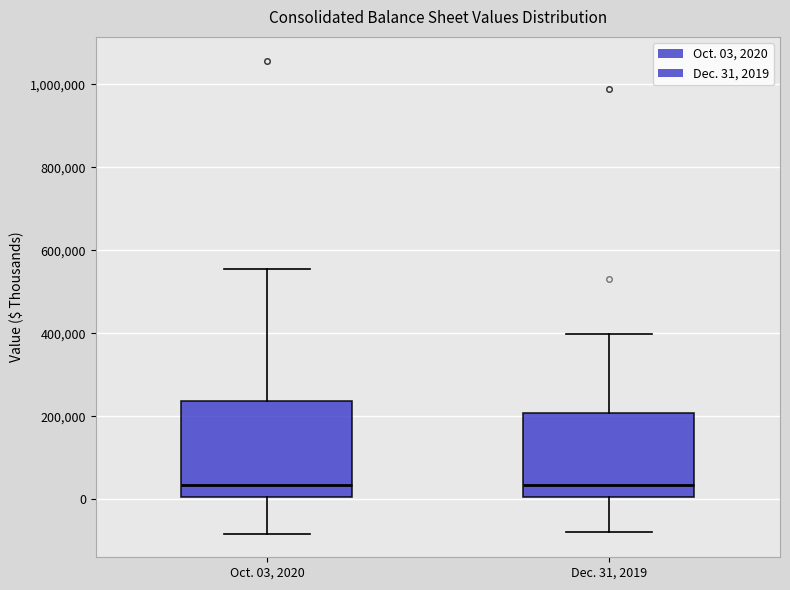

Reading left to right, transcribe this box plot: for each box, give where its median line is, the range the box spans, and where its two whiskers end, as read against the y-axis. The values are not printed on the chart, so give them approximately, as read against the axis.

Oct. 03, 2020: median 40000, box 0 to 240000, whiskers -80000 to 560000
Dec. 31, 2019: median 40000, box 0 to 200000, whiskers -80000 to 400000